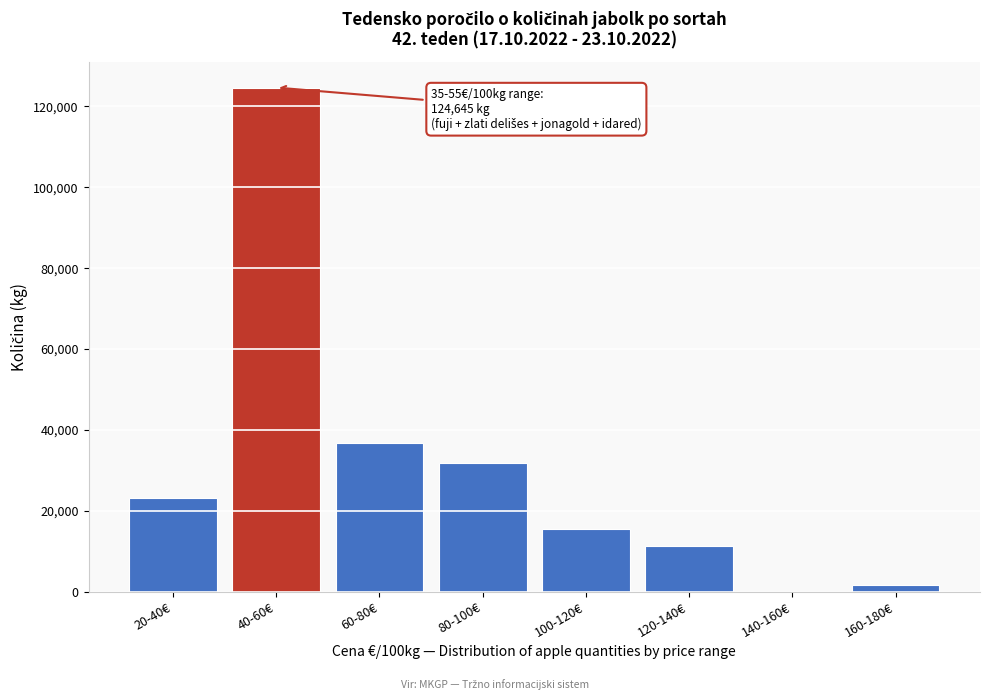

Reading right to left, what are all the values shown in this chart?

160-180€=1573	140-160€=0	120-140€=11214	100-120€=15532	80-100€=31943	60-80€=36729	40-60€=124645	20-40€=23079